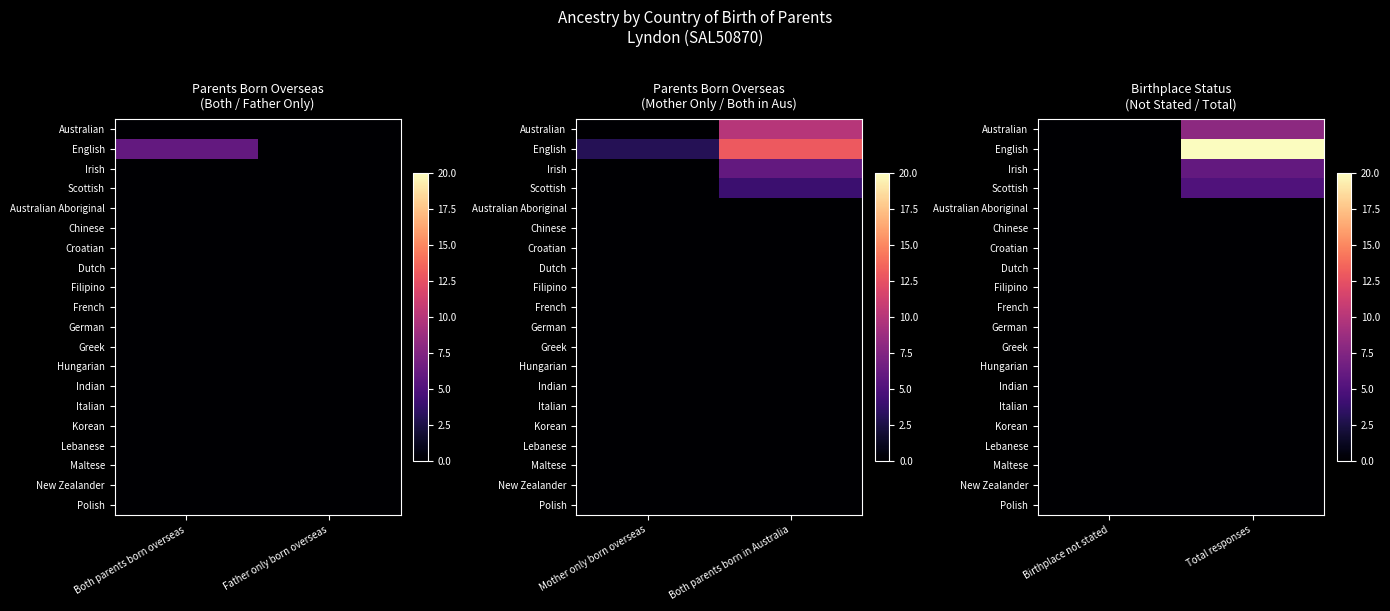

At which label is Korean closest to 0?

Birthplace not stated